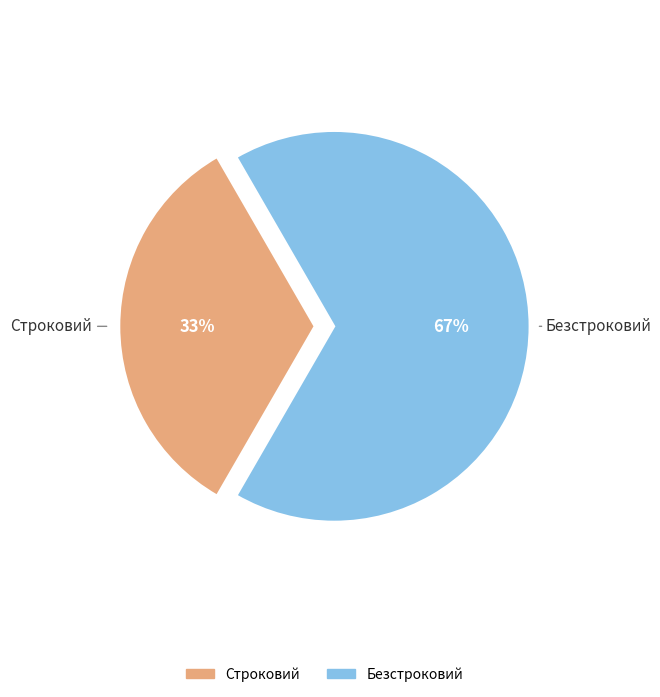

Which category accounts for the majority?

Безстроковий